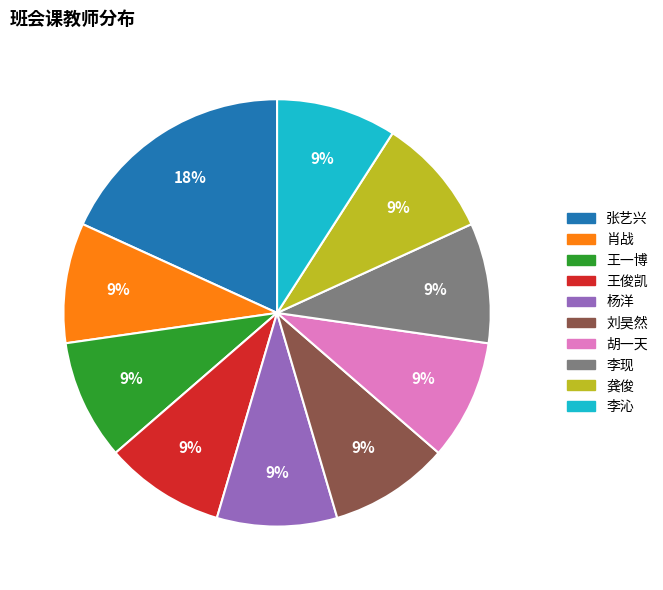

Is the sum of 胡一天 and 张艺兴 greater than half?

No